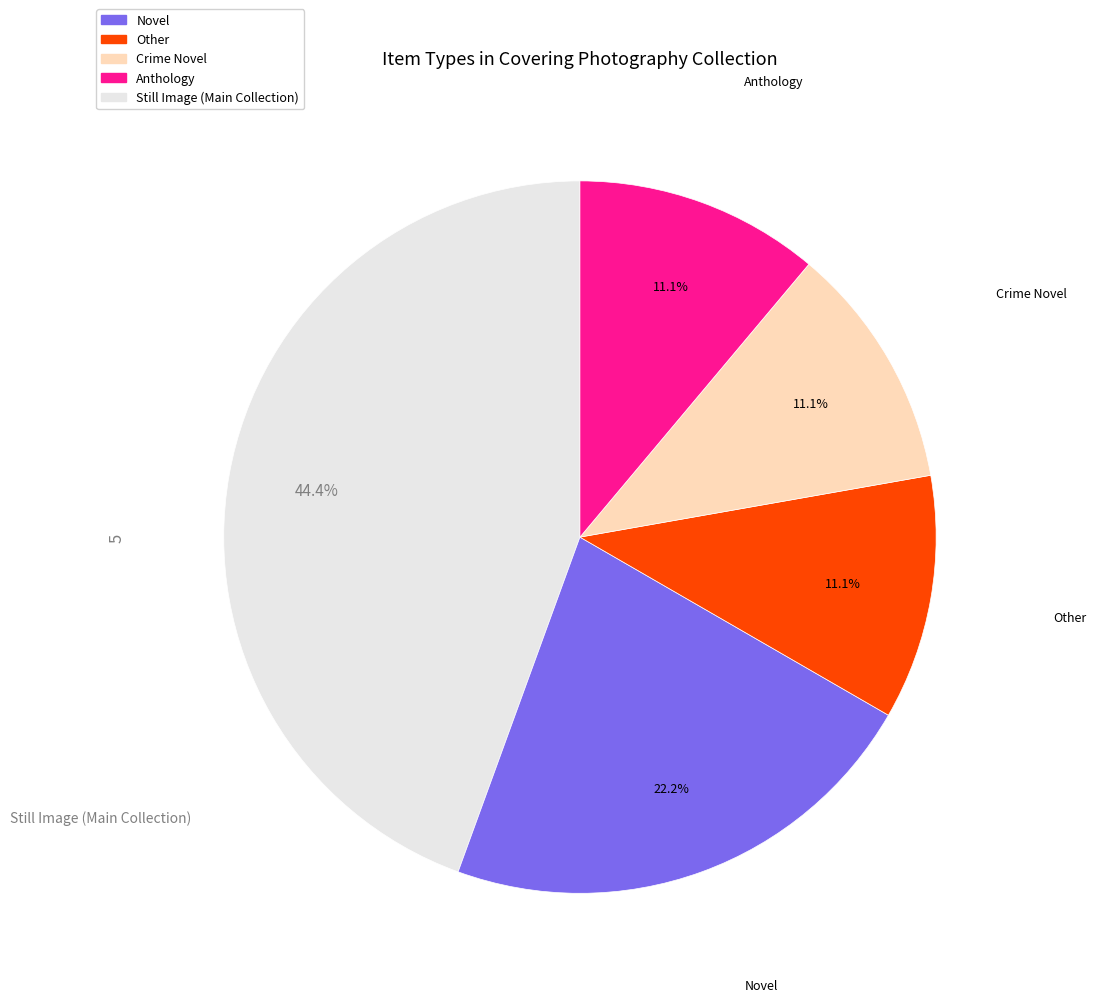

Is there any slice that represents more than half of the pie?

No